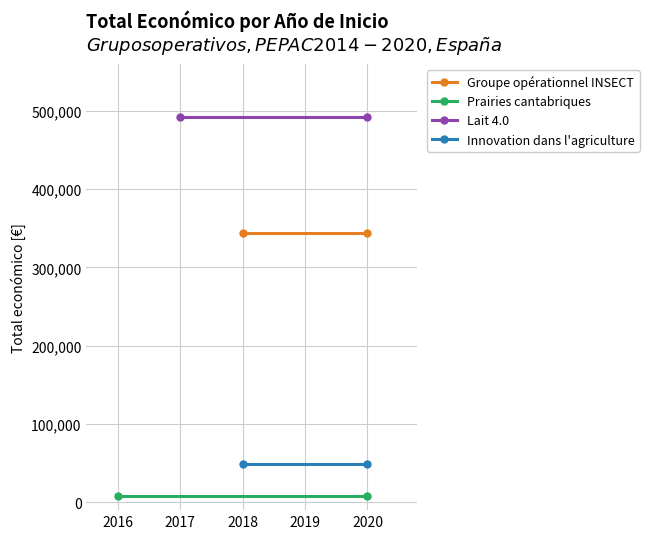

What is the maximum value shown in the chart?

491483